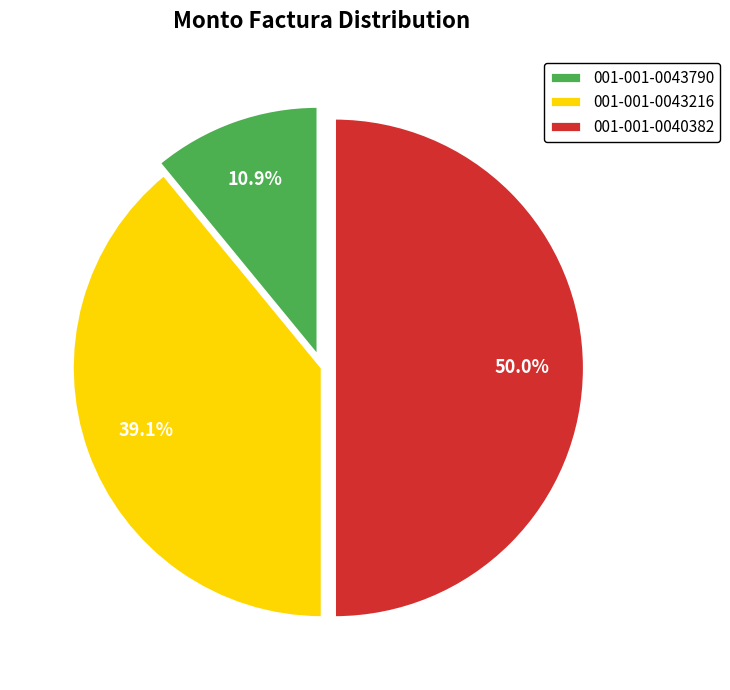

Which category has the biggest portion of the pie?

001-001-0040382